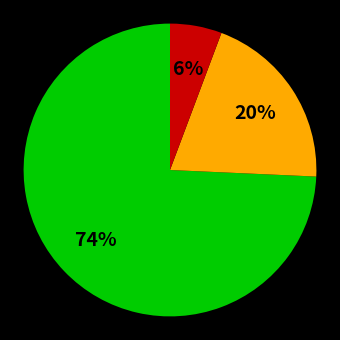

To the nearest percent, what is the average slice percentage?

33%